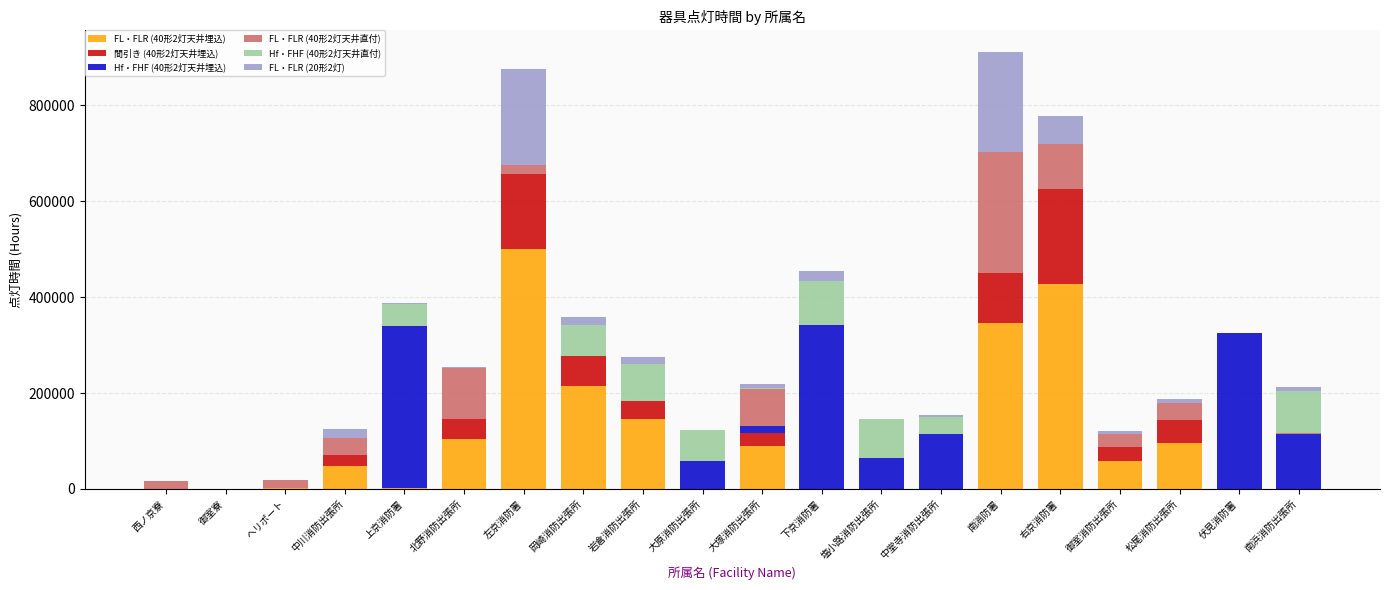

The value of FL・FLR (40形2灯天井埋込) at 下京消防署 is 0.0. True or false?

True